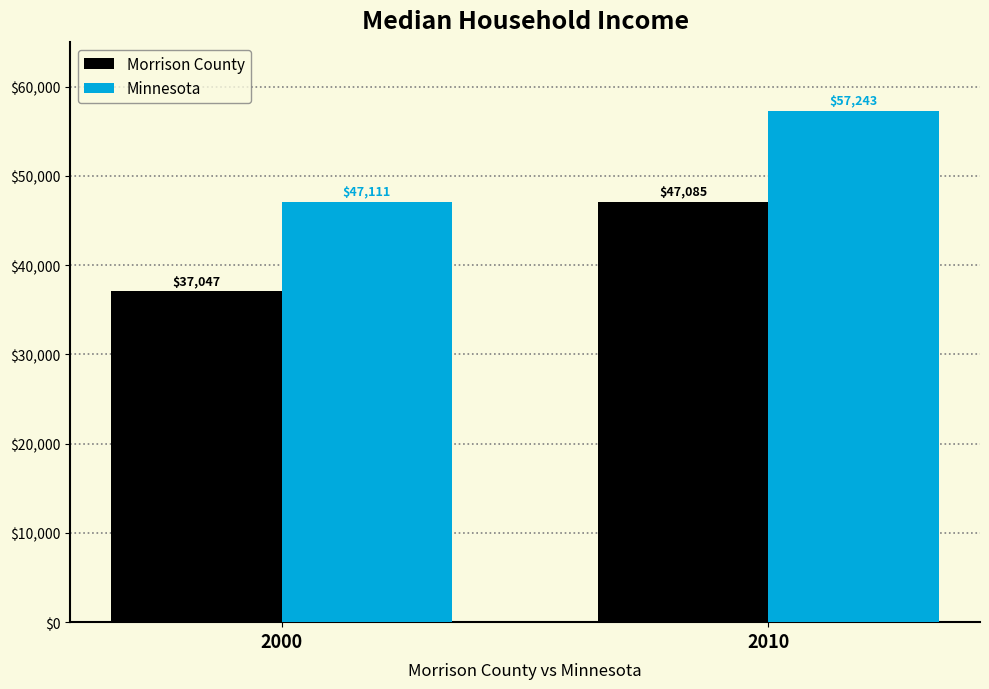

What is the difference between the Minnesota values at 2000 and 2010?

10132